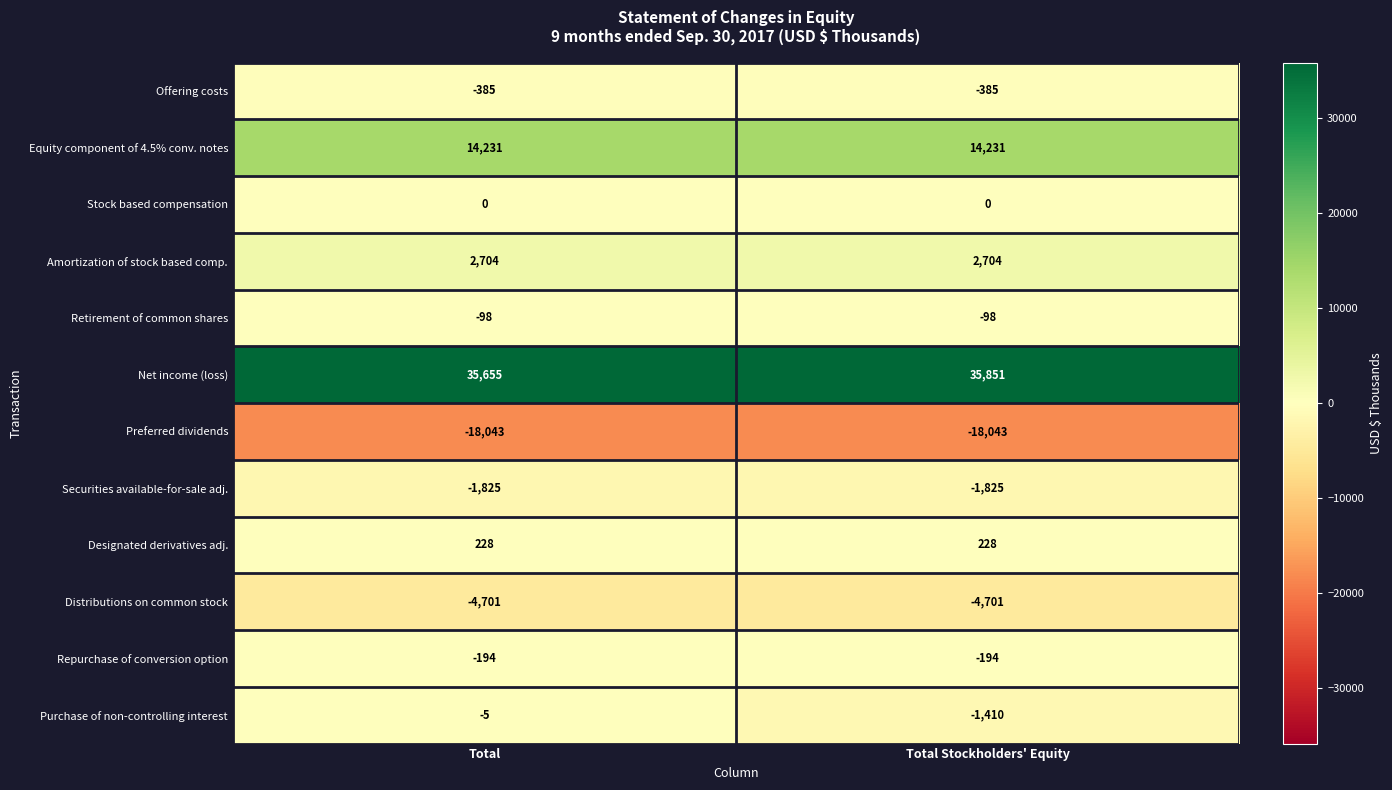

What is the sum of all Repurchase of conversion option values?

-388